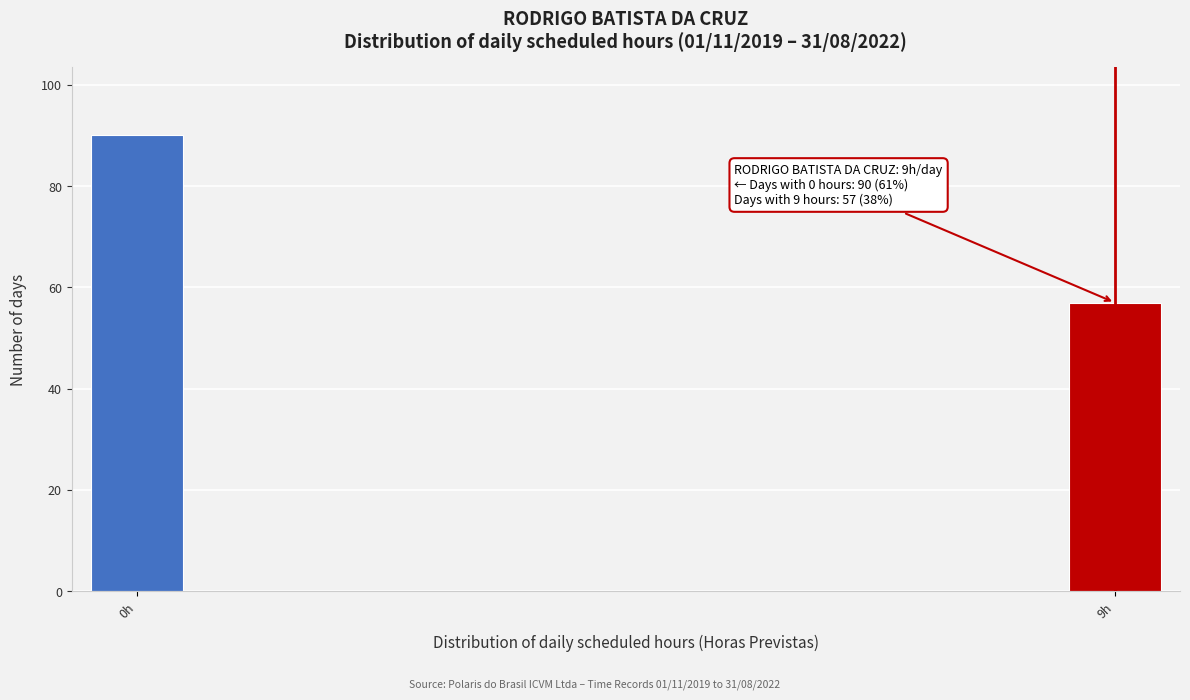

Reading left to right, what are all the values shown in this chart?

90	57